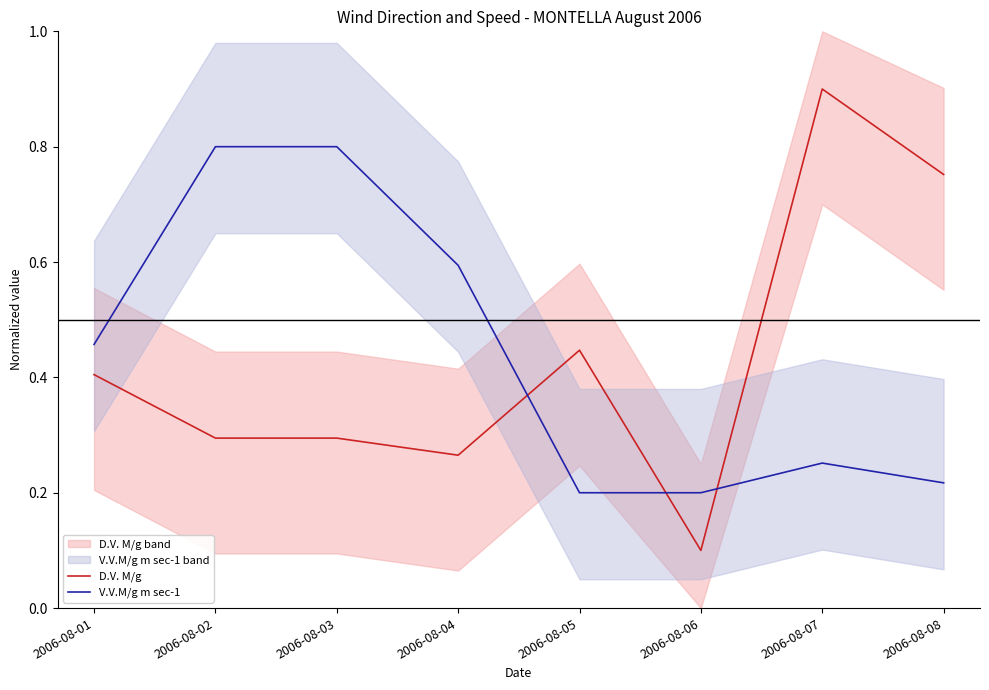

What is the spread (max minus min) of values at 2006-08-04?

0.3